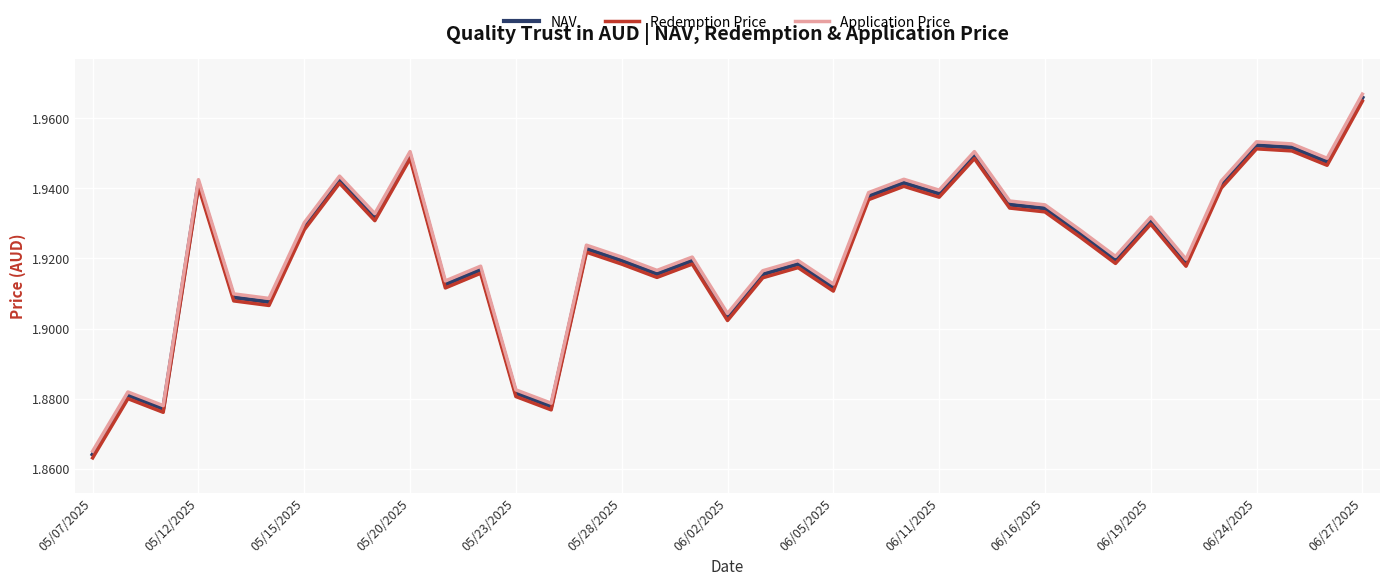

What is the sum of all NAV values?

71.1